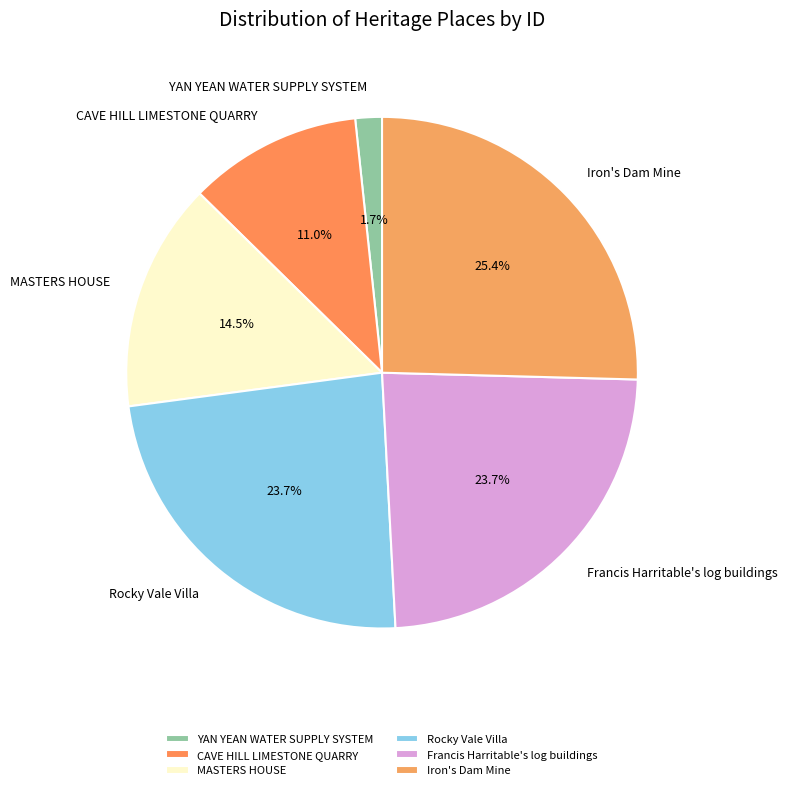

What percentage is NOT represented by Rocky Vale Villa?

76.3%